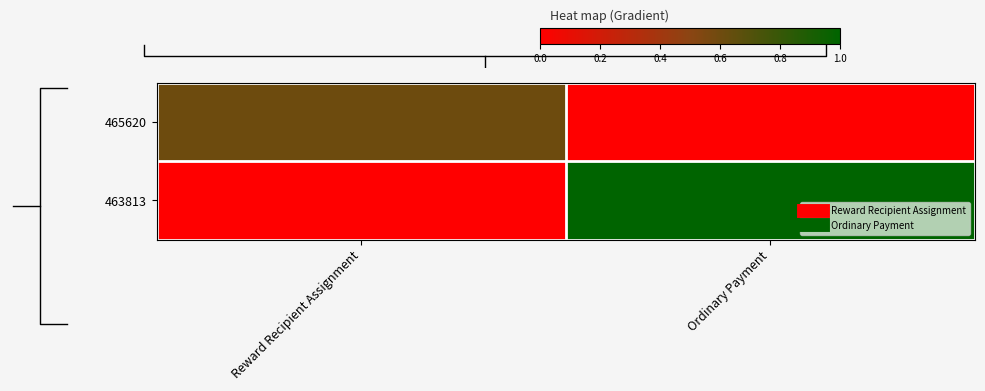

At Reward Recipient Assignment, list the series in order from largest to smallest.

465620, 463813